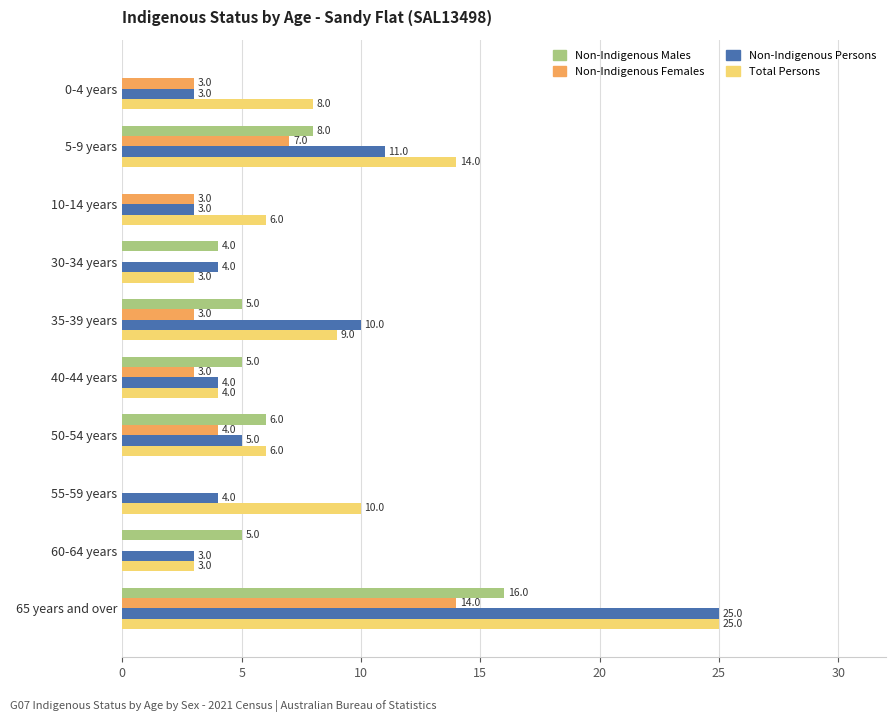

What is the sum of the Non-Indigenous Females values at 30-34 years and 50-54 years?

4